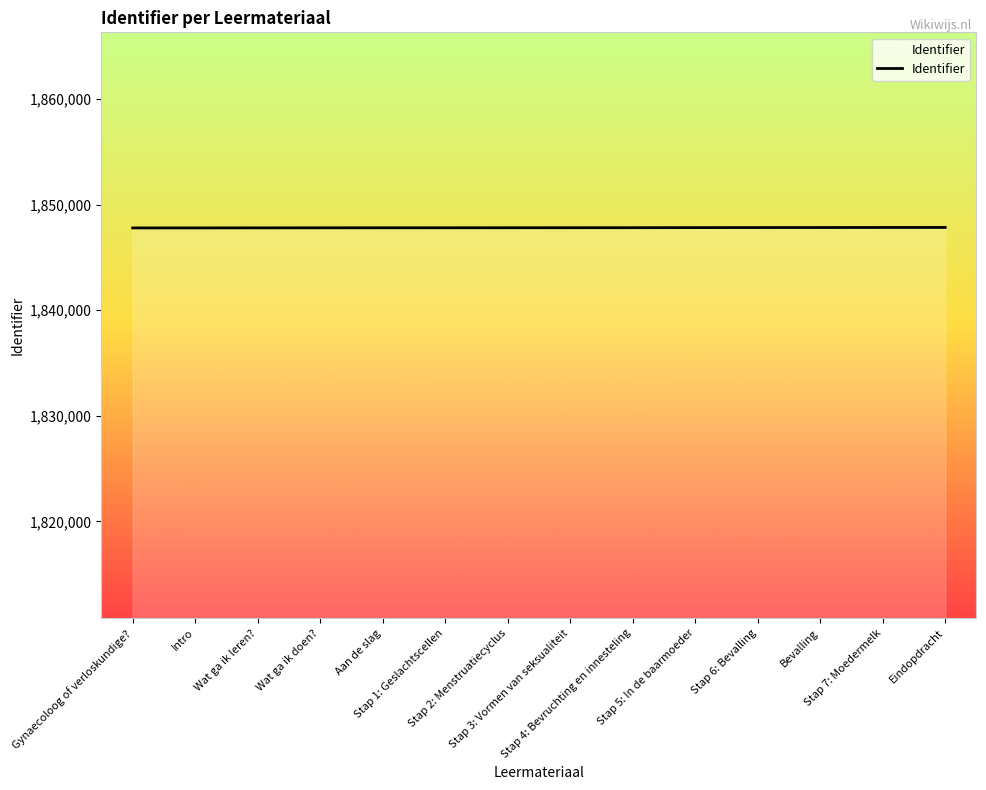

Is it true that the value at Wat ga ik leren? is 1103339?

False